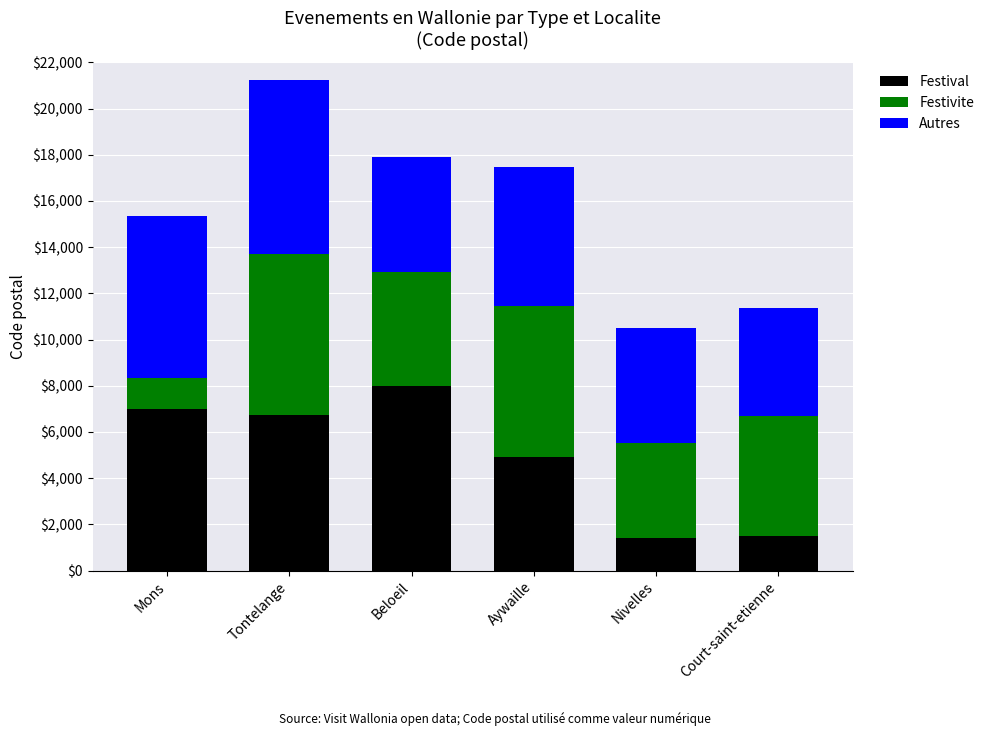

Count the number of categories in the chart.

6